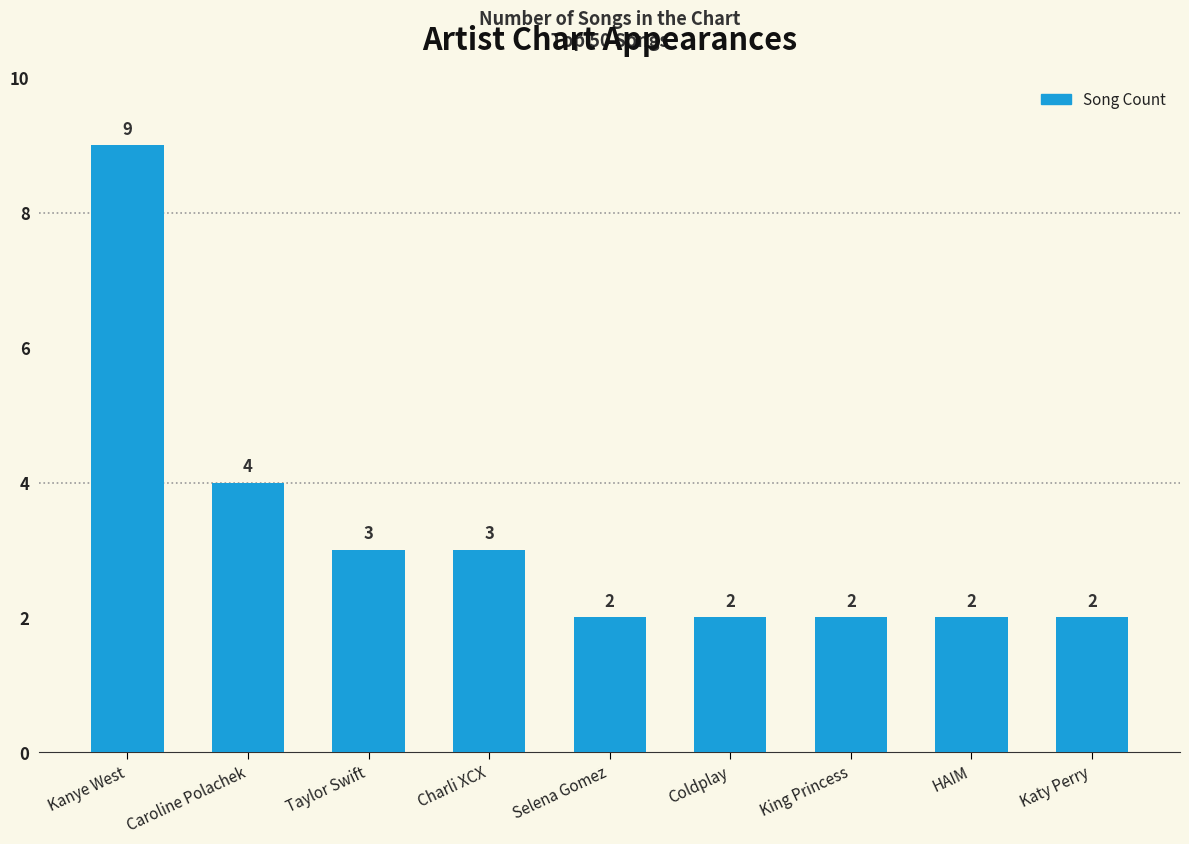

What is the average value?

3